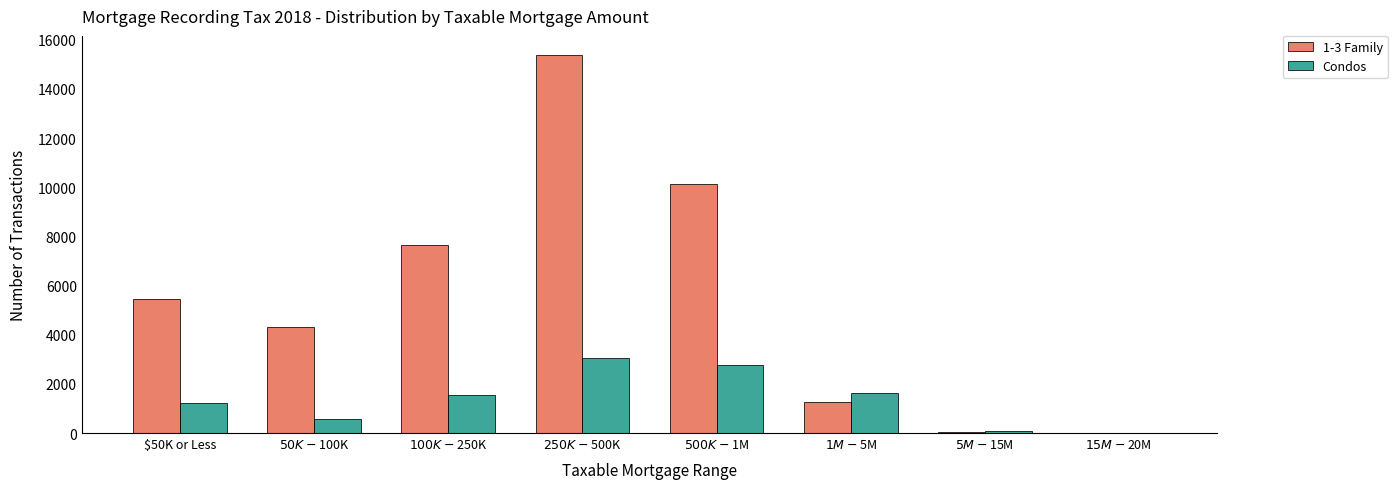

What is the sum of all Condos values?

10884